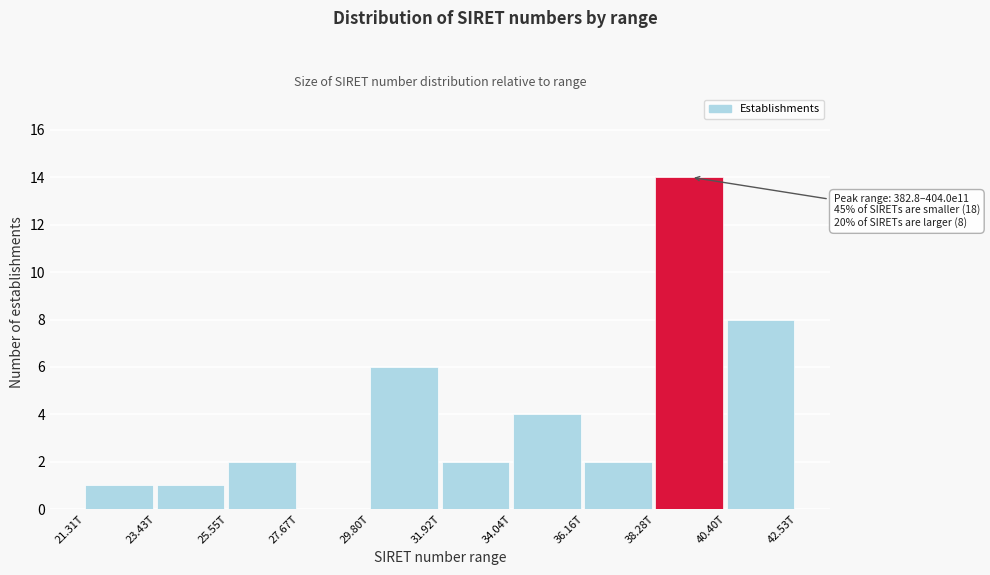

Reading left to right, transcribe all the data shown in this chart.

21.31T=1	23.43T=1	25.55T=2	27.67T=0	29.80T=6	31.92T=2	34.04T=4	36.16T=2	38.28T=14	40.40T=8